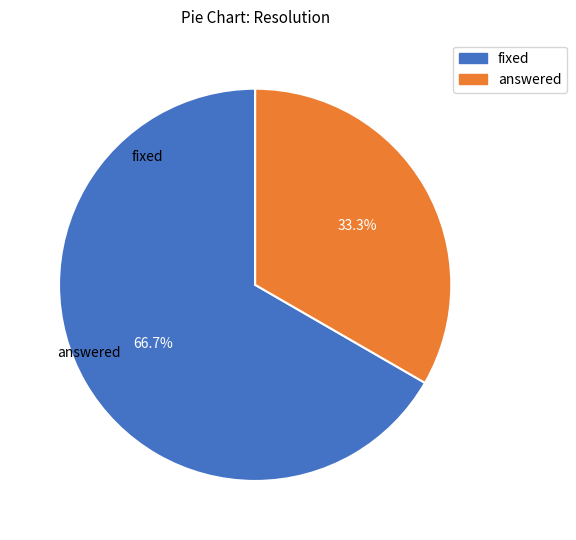

To the nearest percent, what percentage of the pie is fixed?

67%